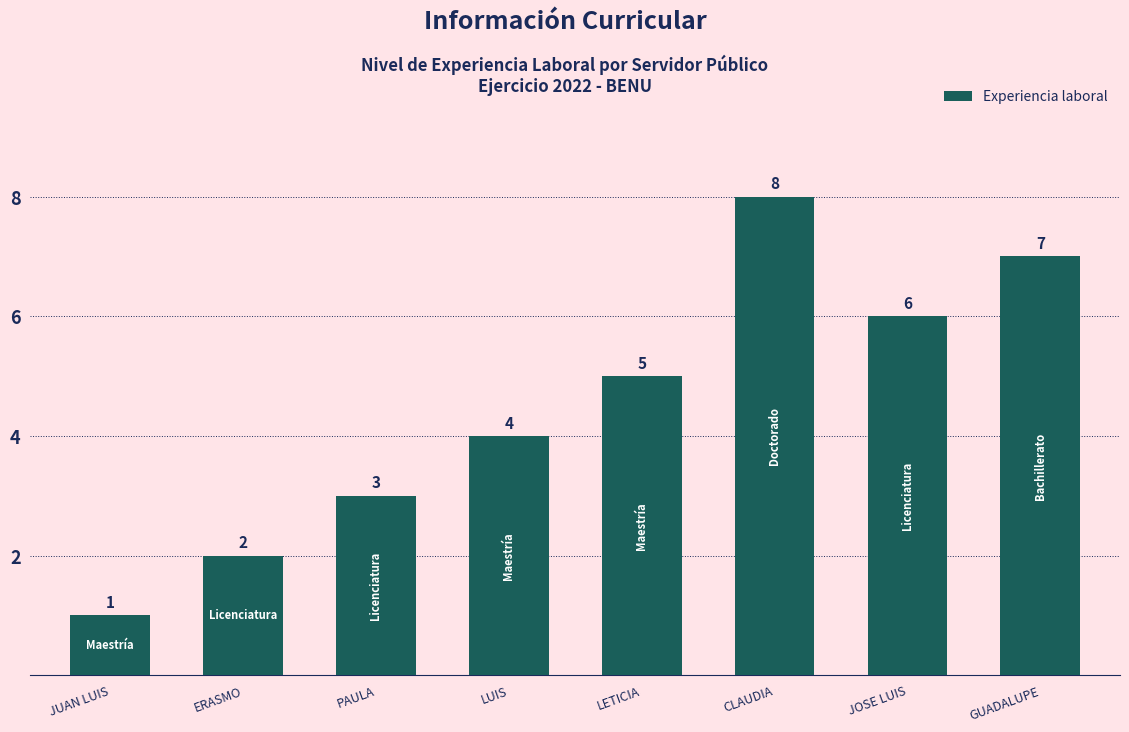

Where is the data nearest to the value 4?

LUIS